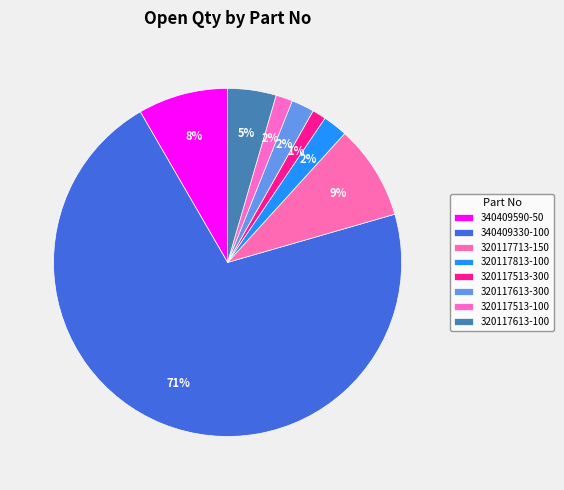

Does 320117613-300 represent more than half of the total?

No